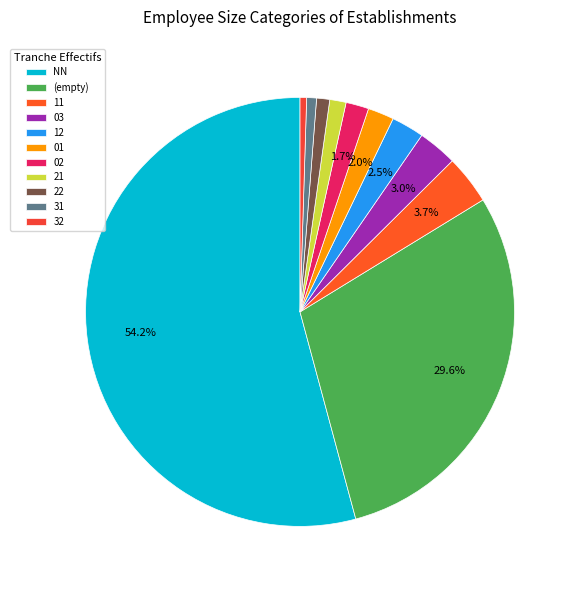

What percentage is the 31 slice, to the nearest percent?

1%